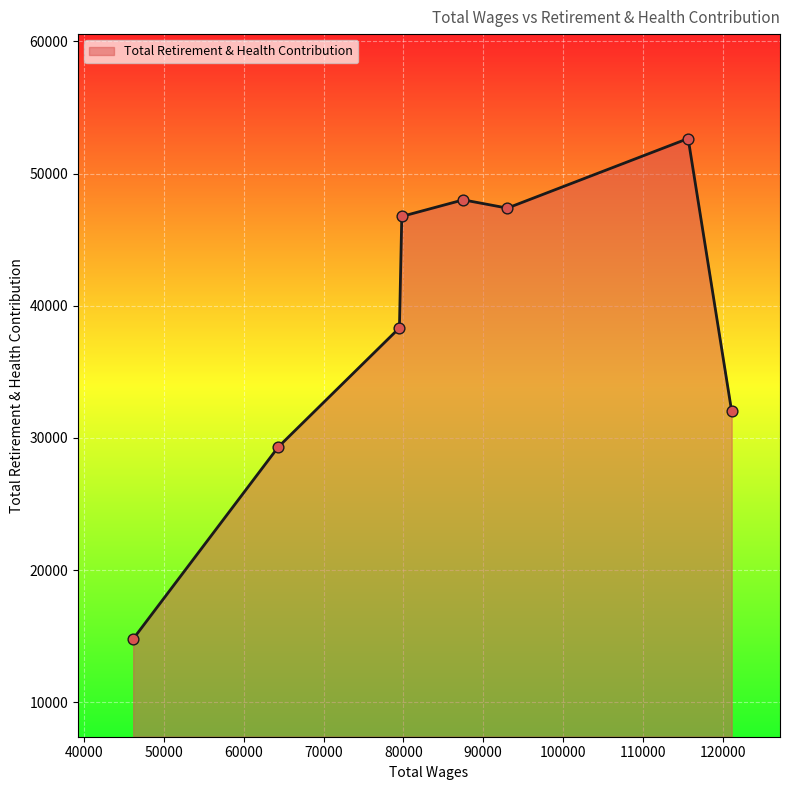

True or false: the data has more than 2 interior local peaks.

False